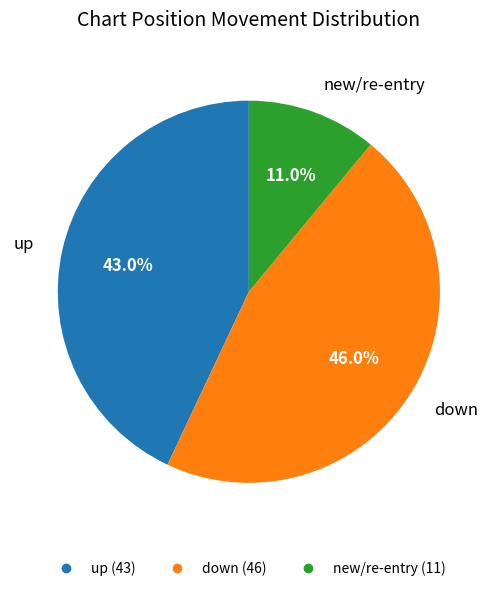

Is there a majority slice in this chart?

No